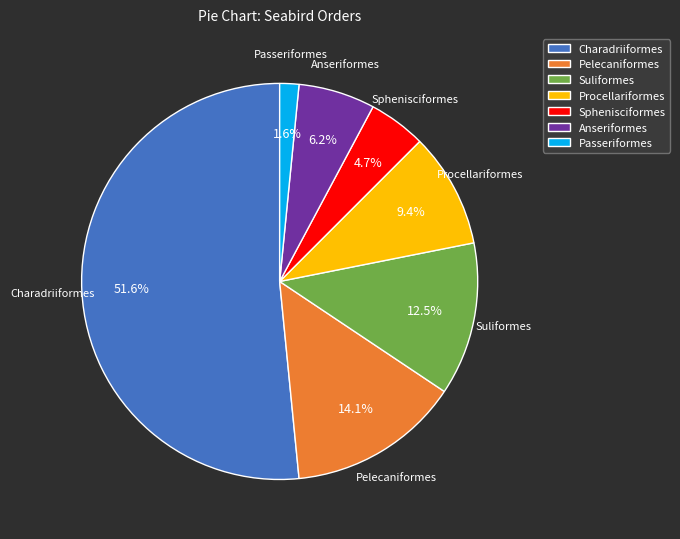

True or false: Pelecaniformes accounts for 14% of the total.

True